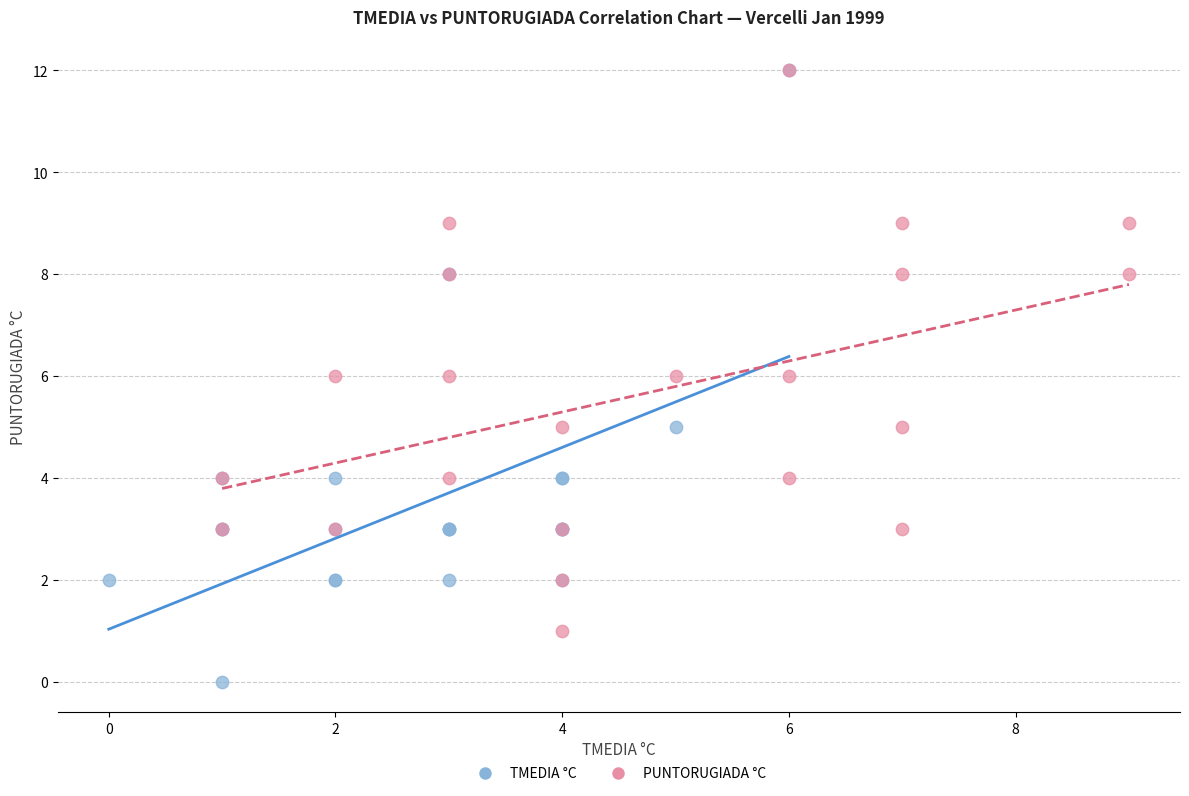

Which series reaches the minimum Y coordinate?

TMEDIA °C